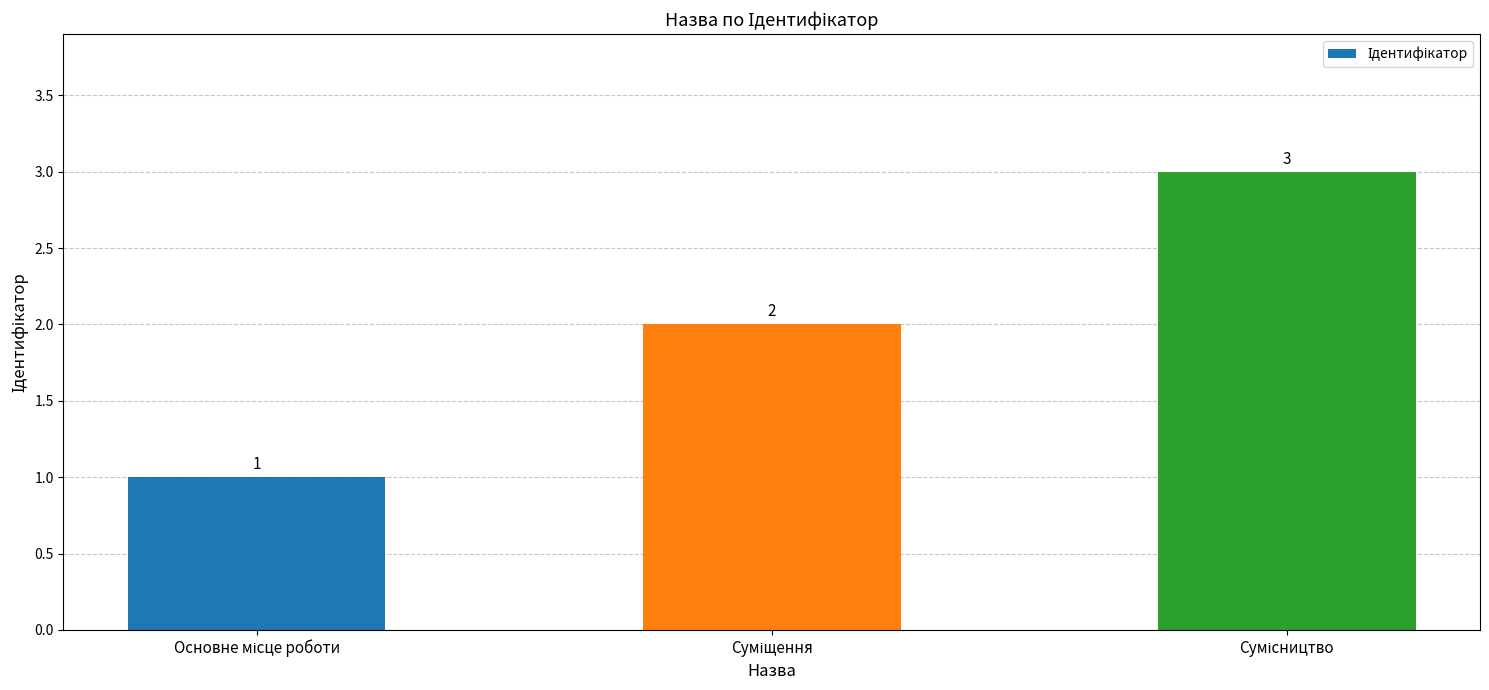

What is the maximum value shown in the chart?

3